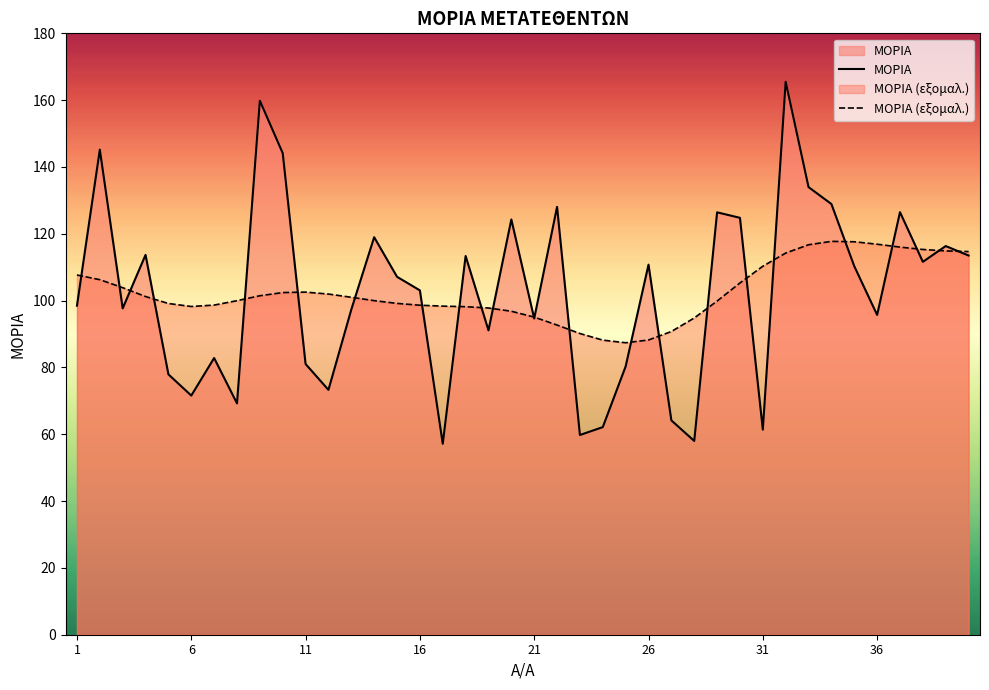

Which series ends up on top after the final intersection of ΜΟΡΙΑ (εξομαλ.) and ΜΟΡΙΑ?

ΜΟΡΙΑ (εξομαλ.)